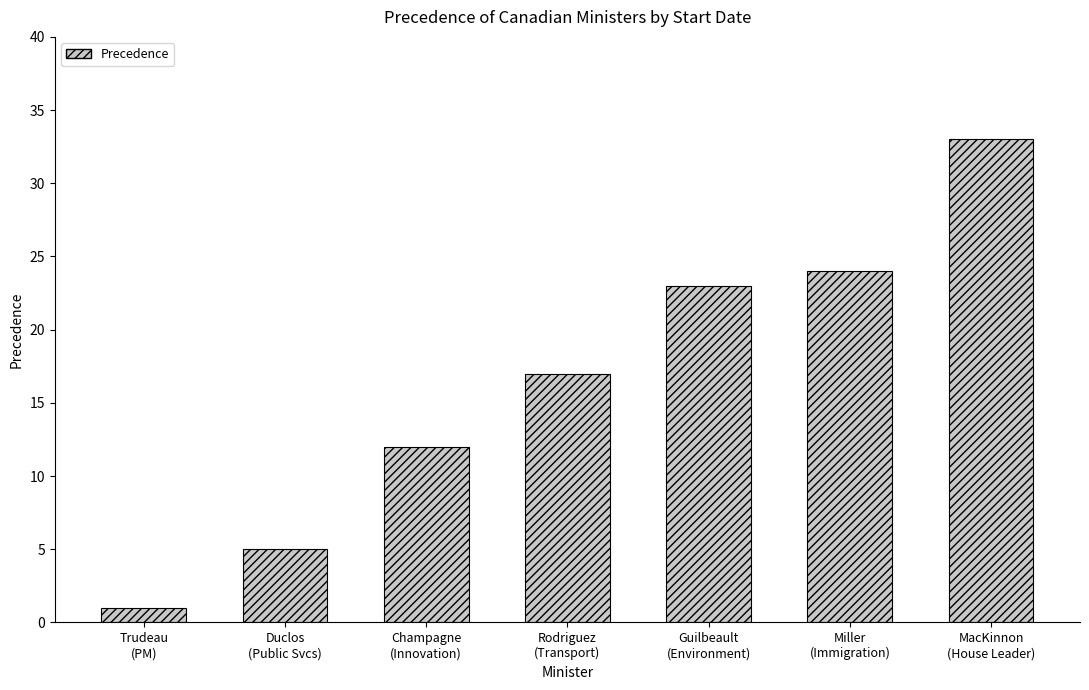

Rank the categories by value from highest to lowest.

MacKinnon
(House Leader), Miller
(Immigration), Guilbeault
(Environment), Rodriguez
(Transport), Champagne
(Innovation), Duclos
(Public Svcs), Trudeau
(PM)